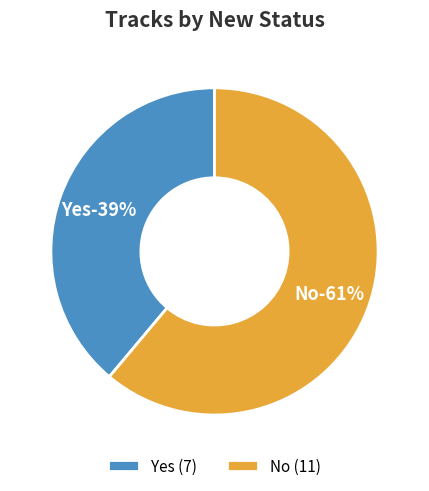

Which has a higher value, Yes or No?

No